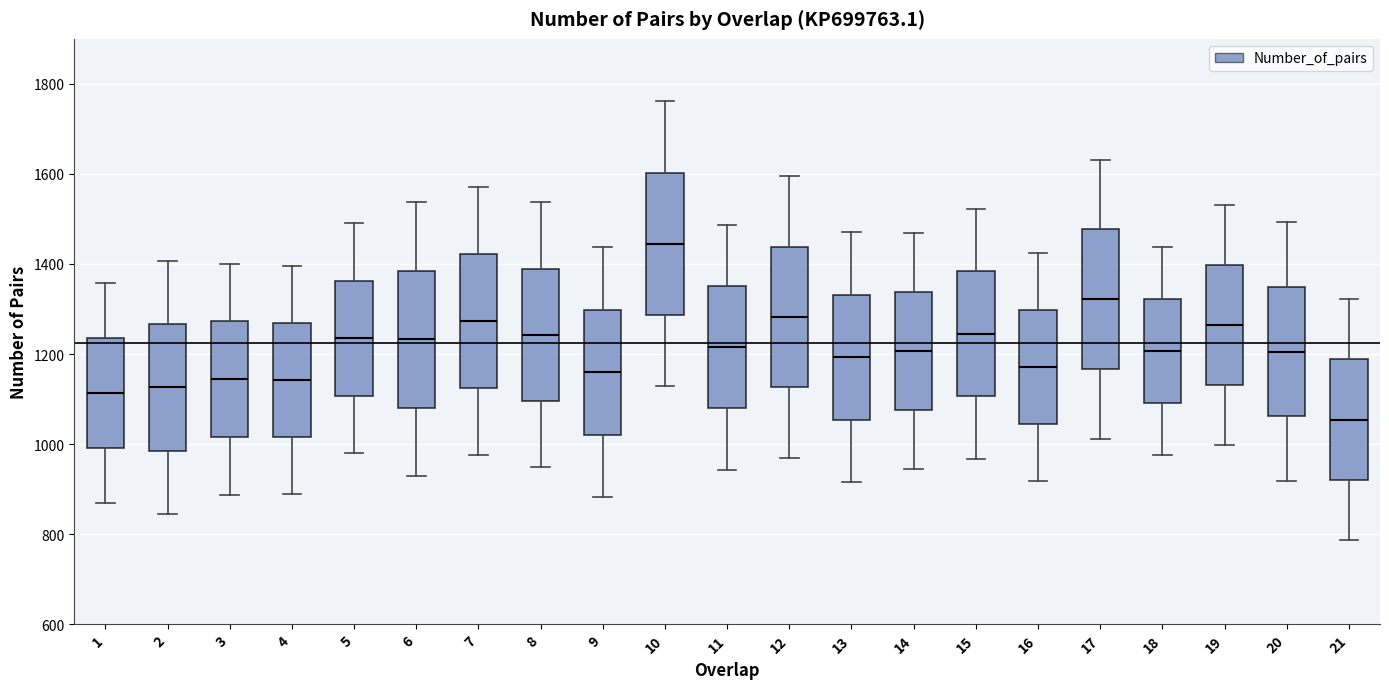

Which box has the lowest median line?

21